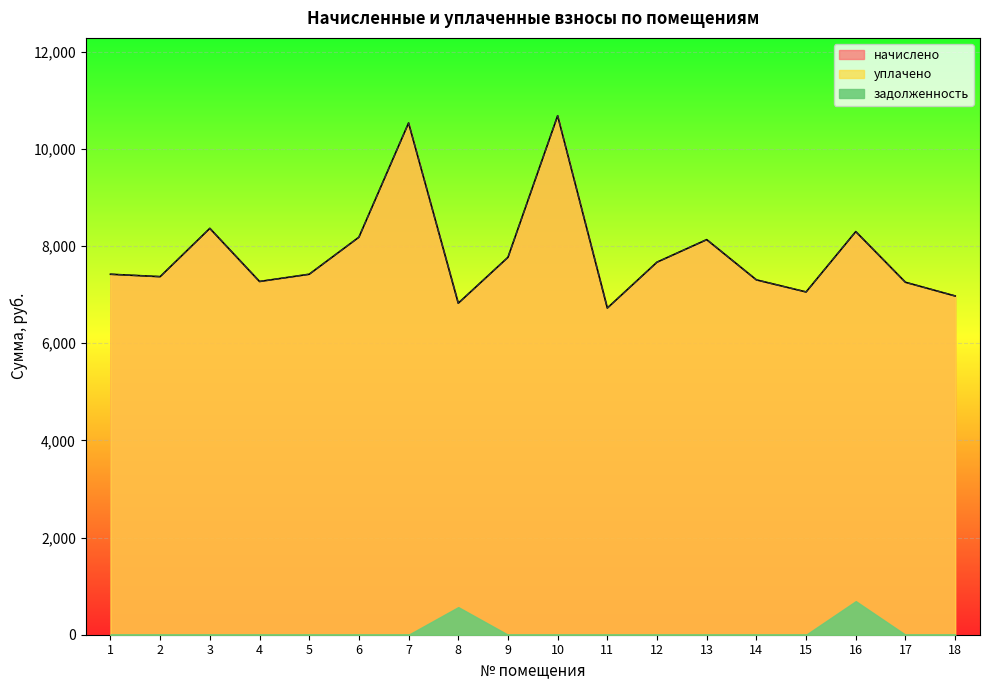

What is the difference between the начислено values at 13 and 11?

1407.6